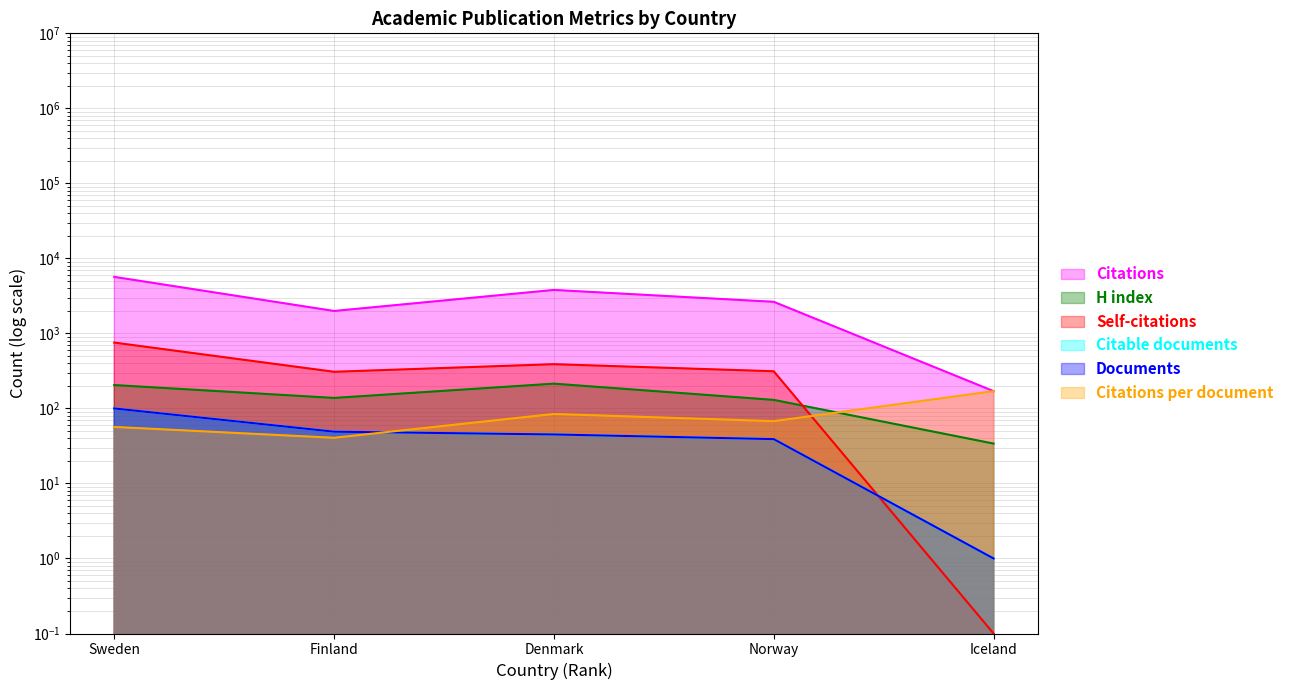

Which series has the widest spread of values?

Citations